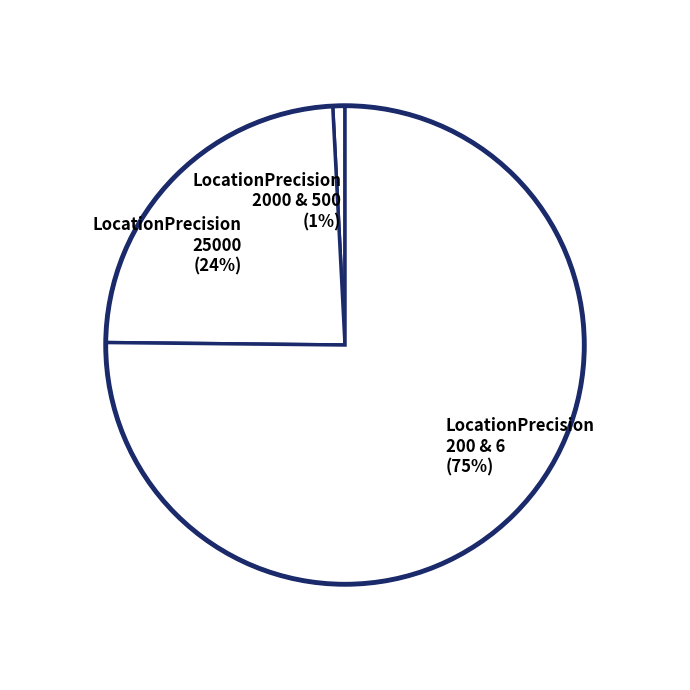

Which slice represents more than half of the pie?

LocationPrecision 200 & 6